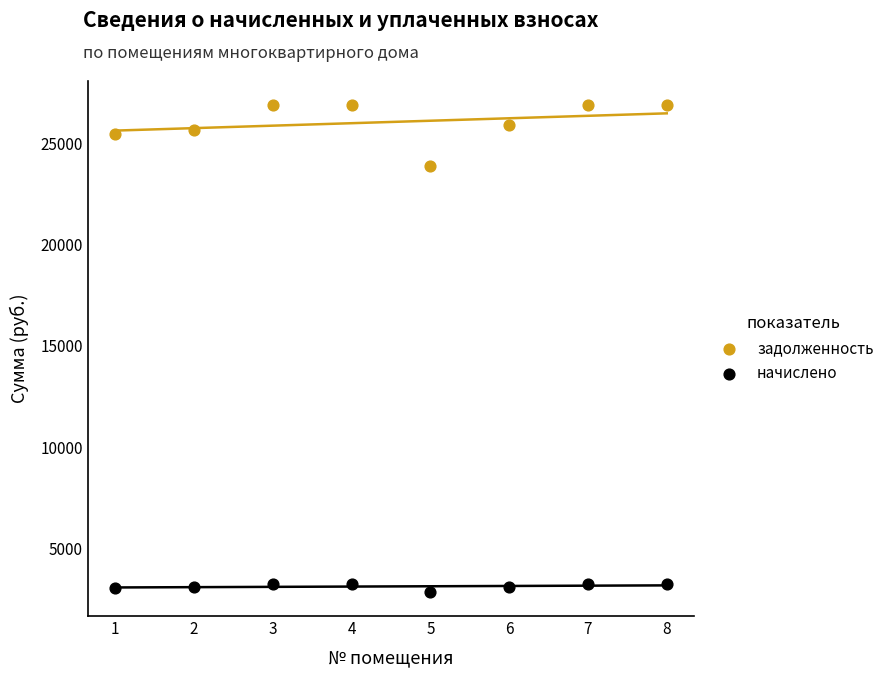

Which series has the widest spread of Y values?

задолженность